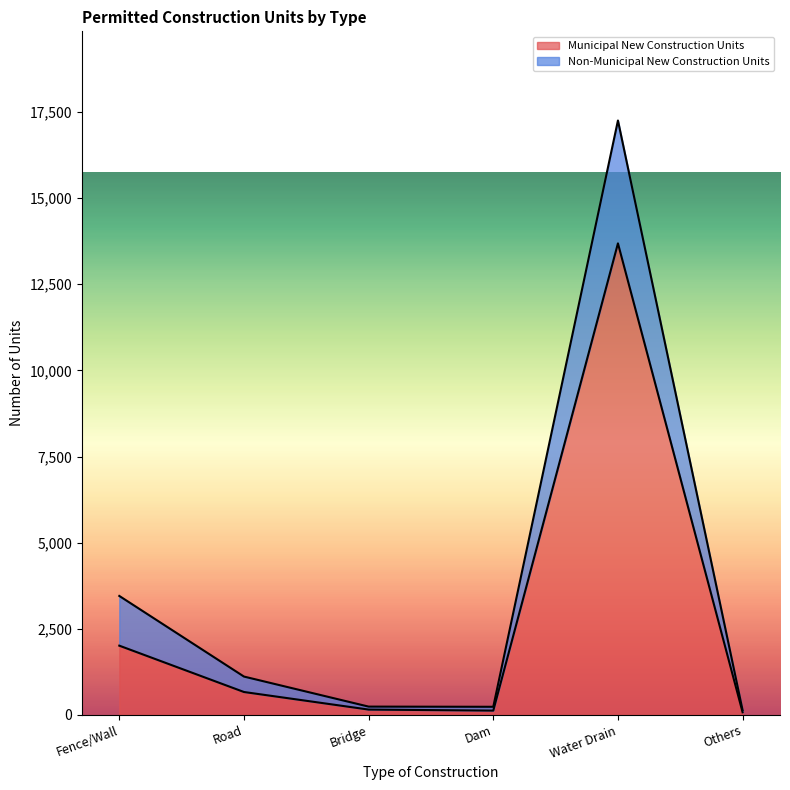

How many points are lower than both their immediate neighbors (excluding endpoints)?

1